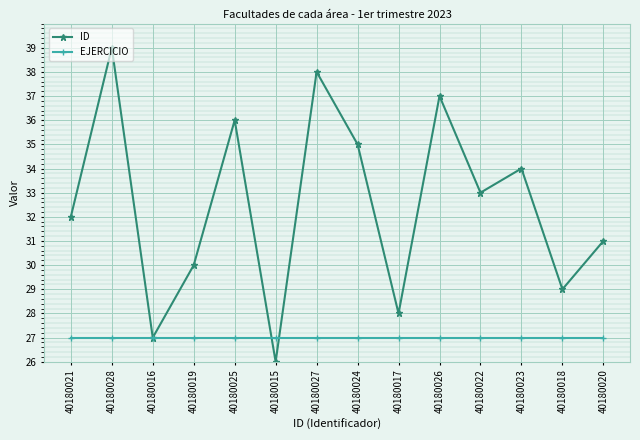

How many interior local valleys does the ID series have?

5